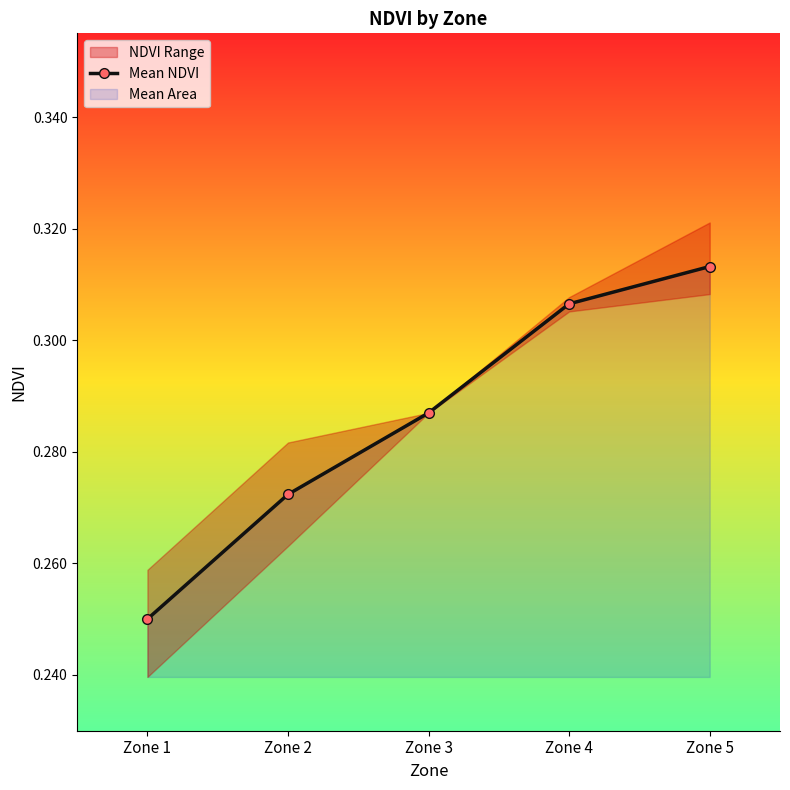

At which category does the chart reach its peak across all series?

Zone 5